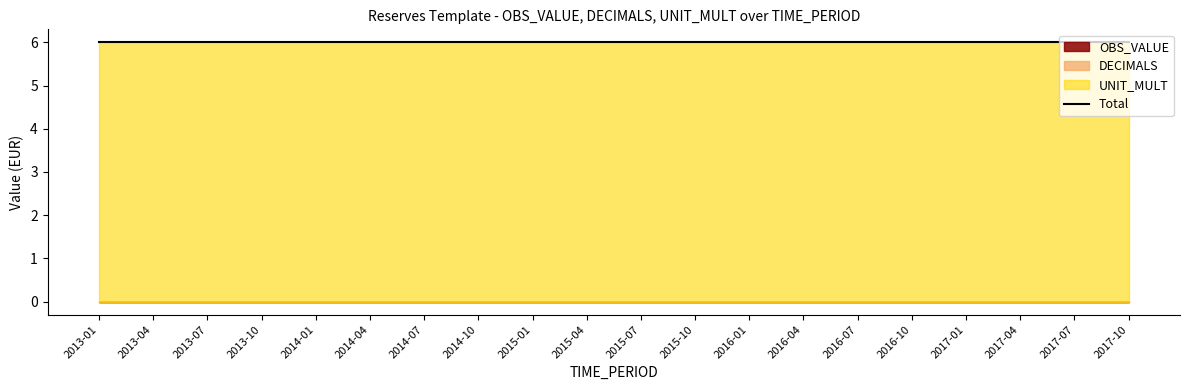

Reading right to left, what are all the values shown in this chart?

OBS_VALUE: 2017-10=0	2017-07=0	2017-04=0	2017-01=0	2016-10=0	2016-07=0	2016-04=0	2016-01=0	2015-10=0	2015-07=0	2015-04=0	2015-01=0	2014-10=0	2014-07=0	2014-04=0	2014-01=0	2013-10=0	2013-07=0	2013-04=0	2013-01=0
DECIMALS: 2017-10=0	2017-07=0	2017-04=0	2017-01=0	2016-10=0	2016-07=0	2016-04=0	2016-01=0	2015-10=0	2015-07=0	2015-04=0	2015-01=0	2014-10=0	2014-07=0	2014-04=0	2014-01=0	2013-10=0	2013-07=0	2013-04=0	2013-01=0
UNIT_MULT: 2017-10=6	2017-07=6	2017-04=6	2017-01=6	2016-10=6	2016-07=6	2016-04=6	2016-01=6	2015-10=6	2015-07=6	2015-04=6	2015-01=6	2014-10=6	2014-07=6	2014-04=6	2014-01=6	2013-10=6	2013-07=6	2013-04=6	2013-01=6